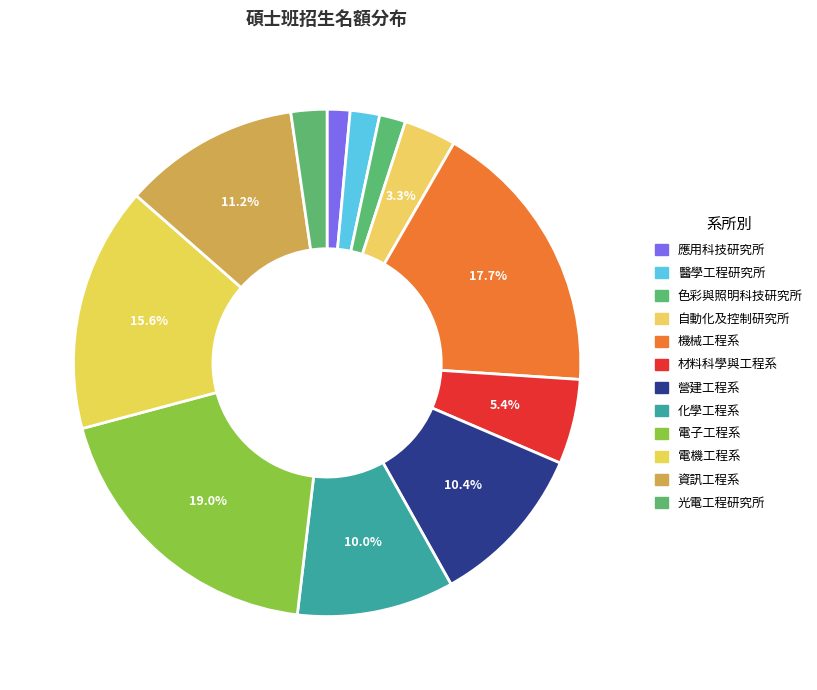

What percentage is the 電子工程系 slice, to the nearest percent?

19%